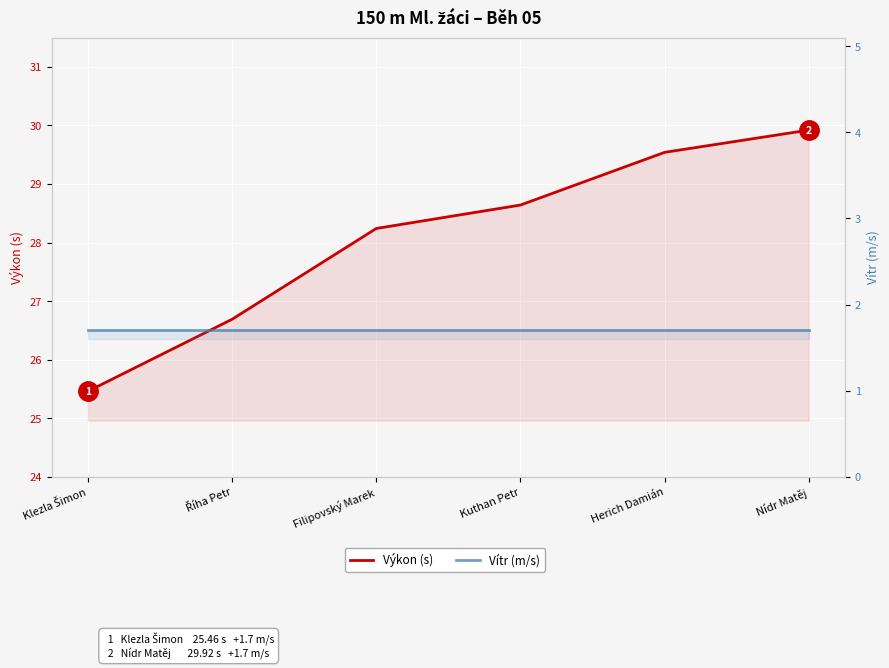

Reading left to right, list all the values displayed in this chart.

Výkon (s): 25.5	26.7	28.2	28.6	29.5	29.9
Vítr (m/s): 1.7	1.7	1.7	1.7	1.7	1.7